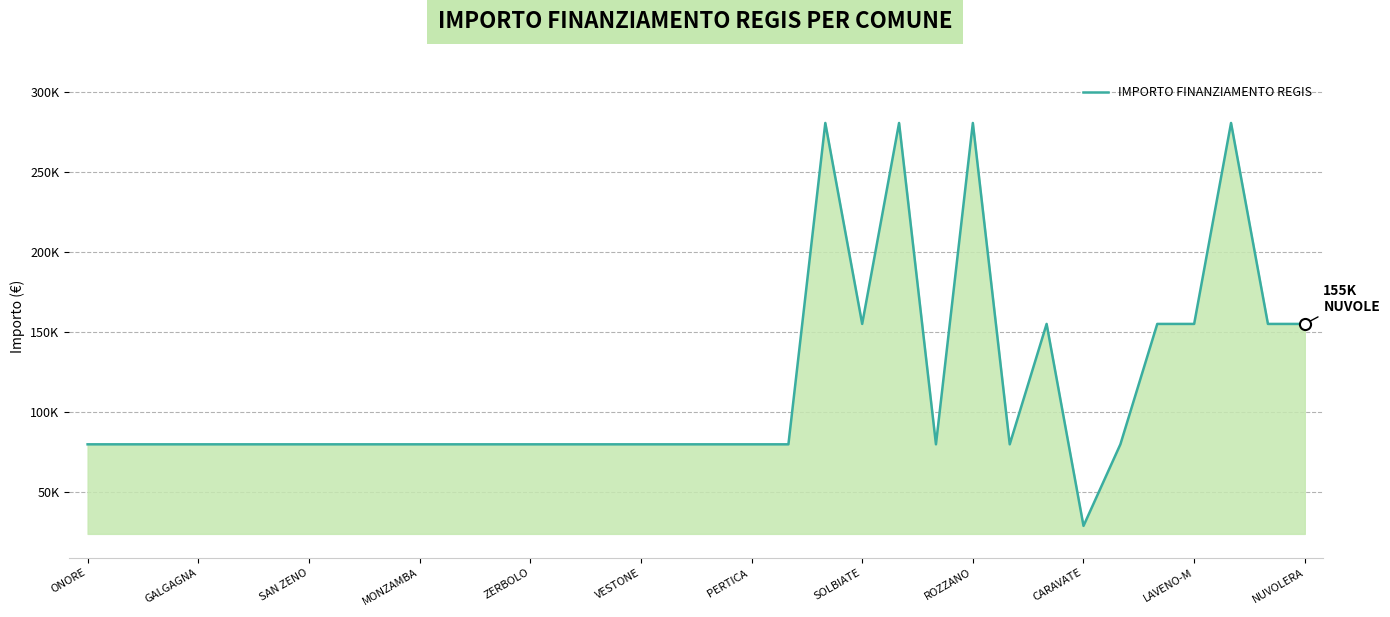

Does the chart have visible grid lines?

Yes